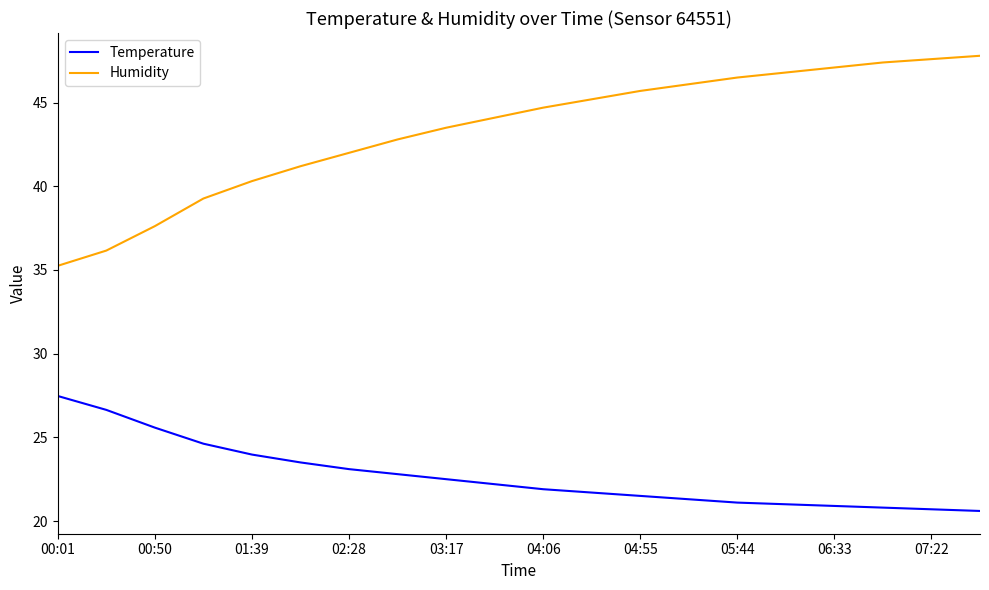

What are all the series names shown in the legend?

Temperature, Humidity